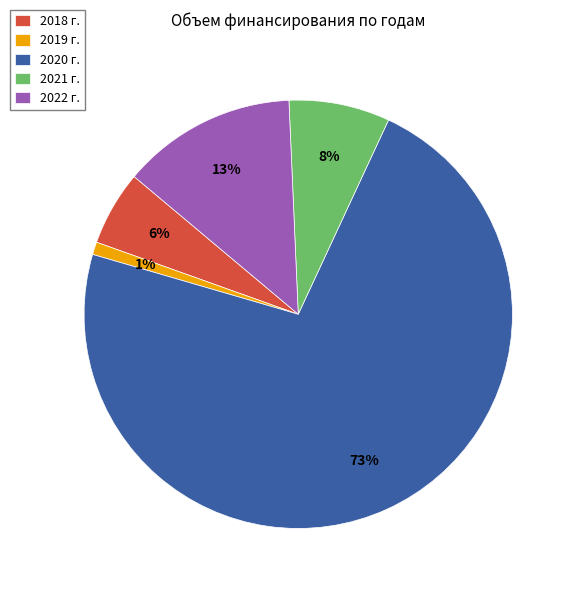

What percentage is the 2021 г. slice, to the nearest percent?

8%